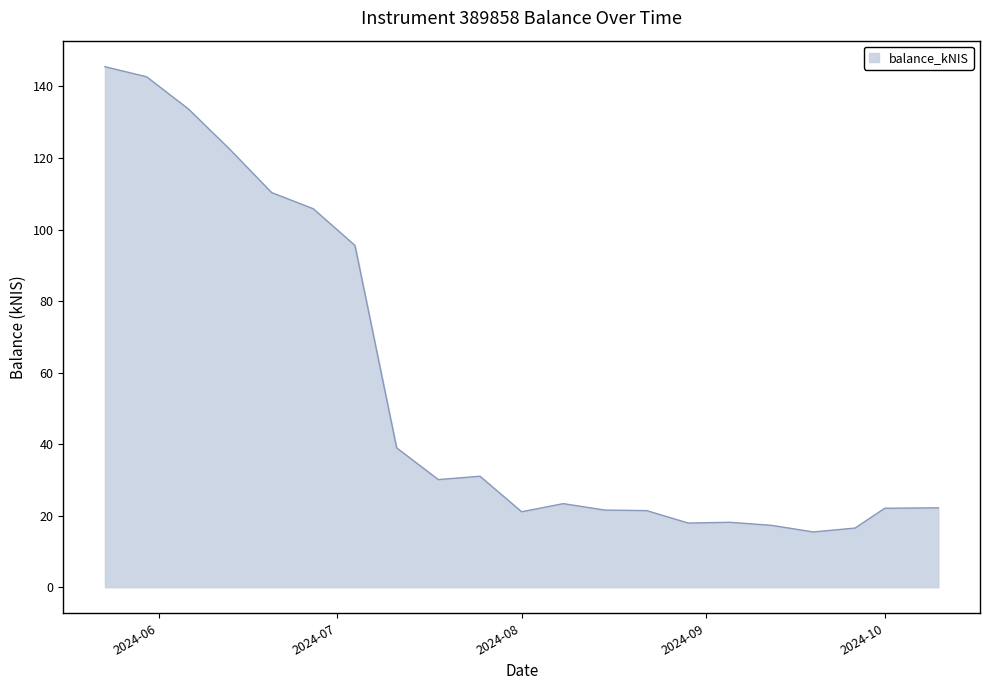

What is the minimum value shown in the chart?

15.5